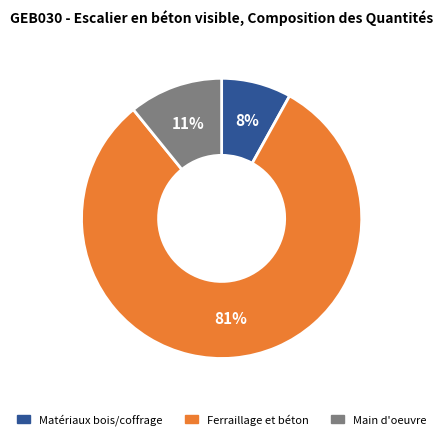

How many segments does this pie chart have?

3